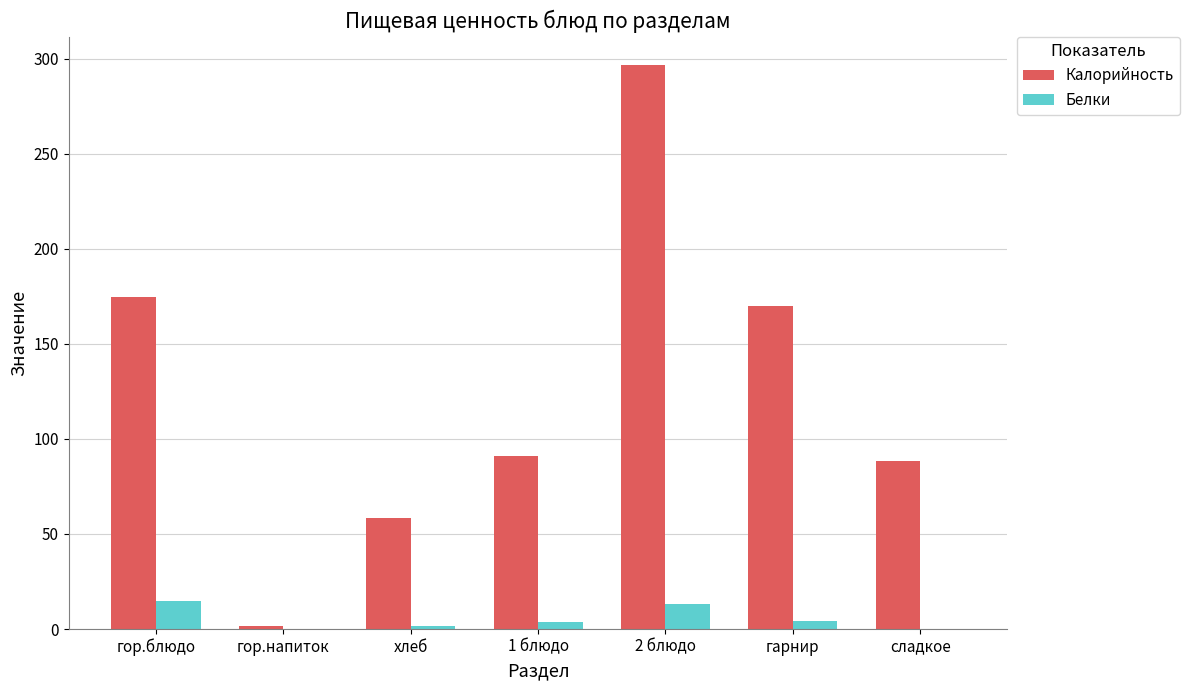

The value of Калорийность at гор.блюдо is 233.0. True or false?

False